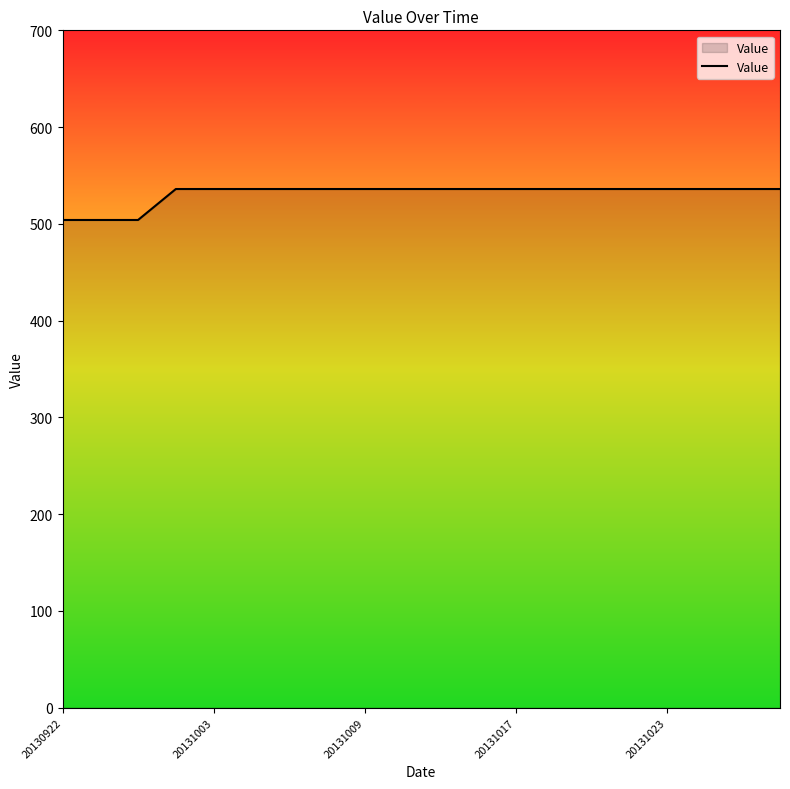

What is the greatest value displayed?

536